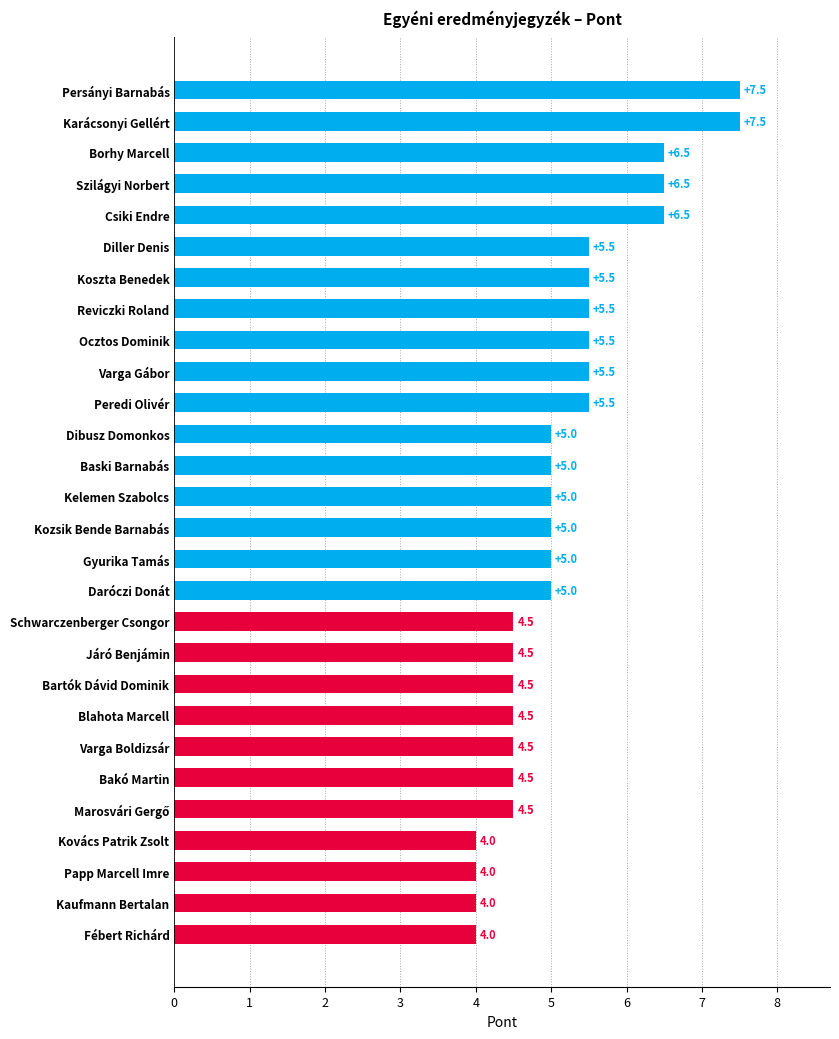

What is the smallest value displayed?

4.0